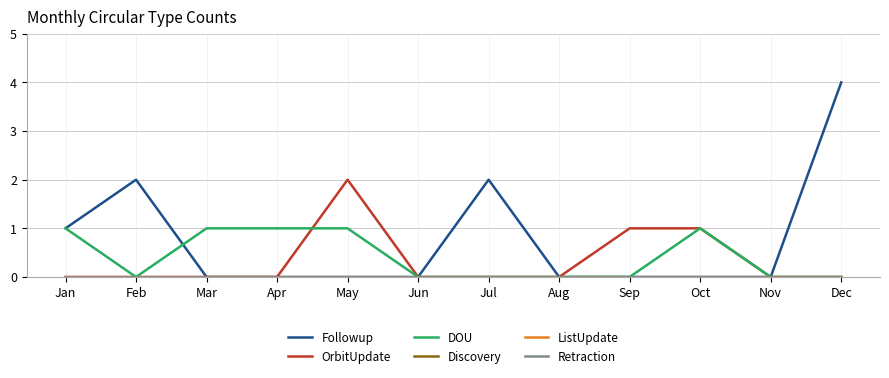

At which label is Retraction closest to 0?

Jan